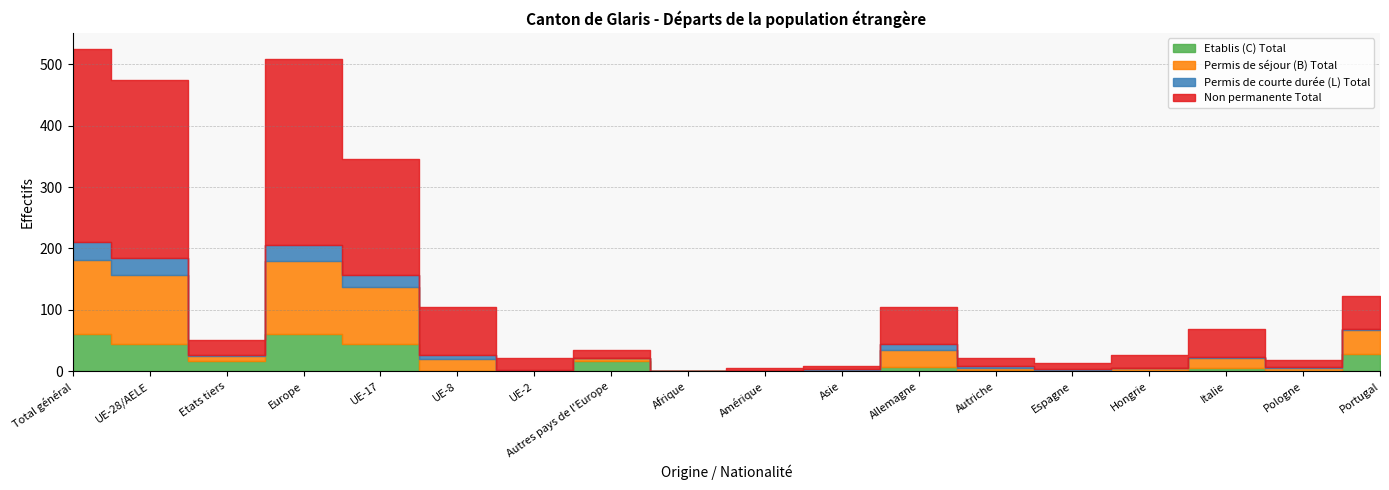

What are all the series names shown in the legend?

Etablis (C) Total, Permis de séjour (B) Total, Permis de courte durée (L) Total, Non permanente Total